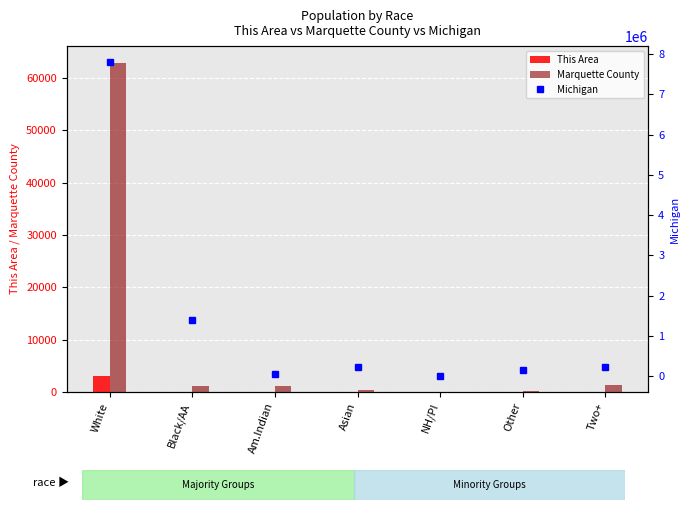

Which series has the widest spread of values?

Michigan